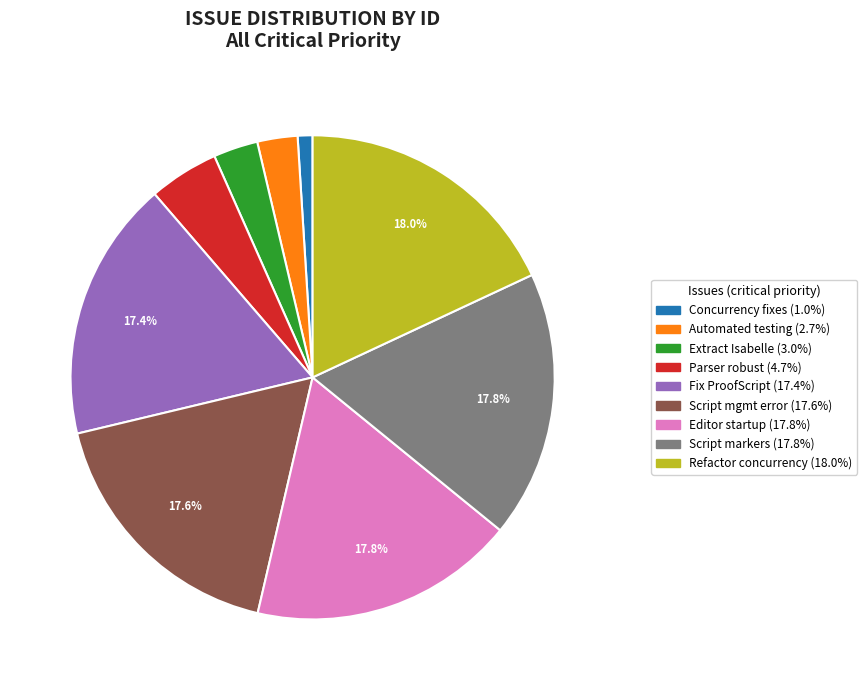

Is there a majority slice in this chart?

No